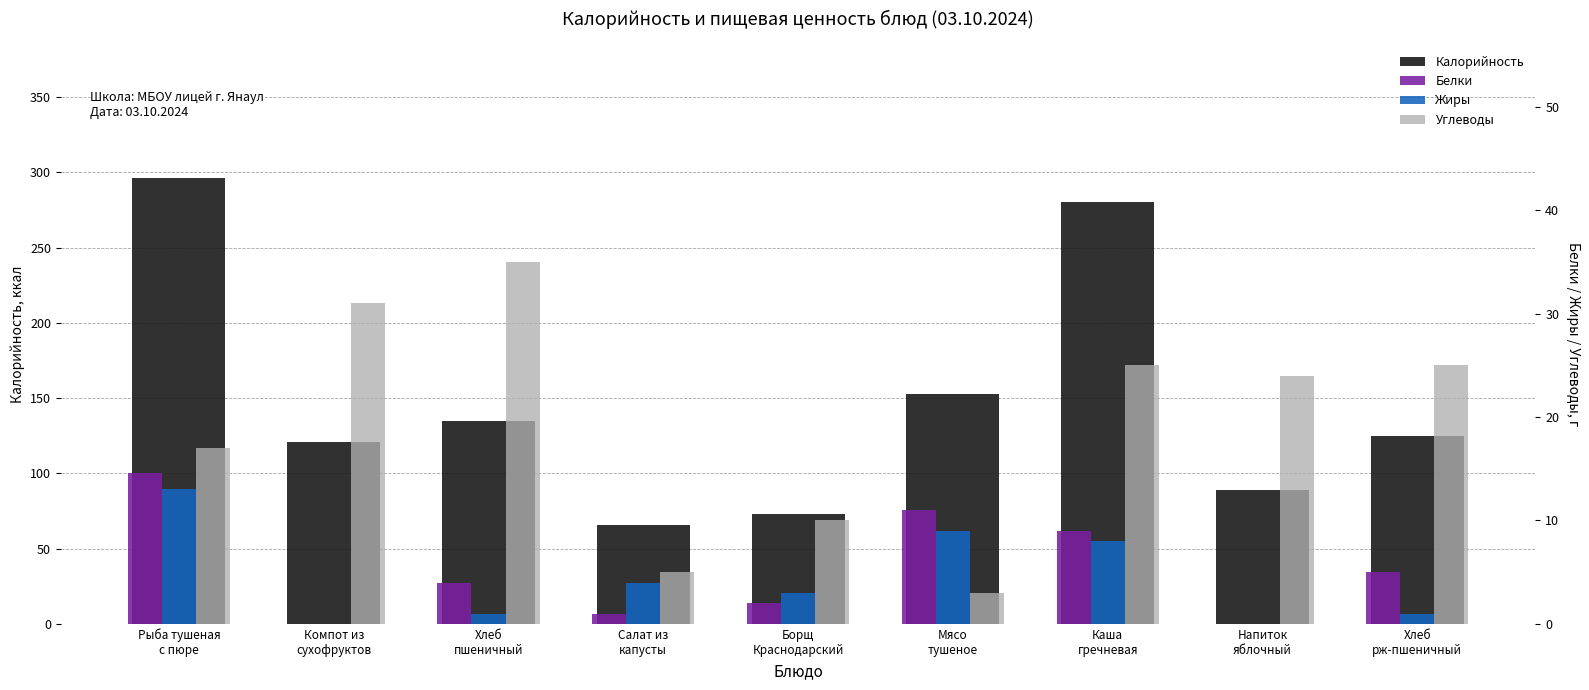

How many data points in Калорийность are less than 125?

4